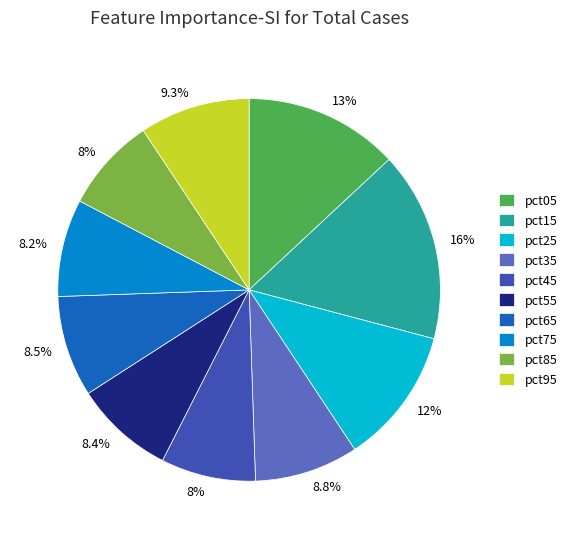

Count the number of slices in the pie.

10